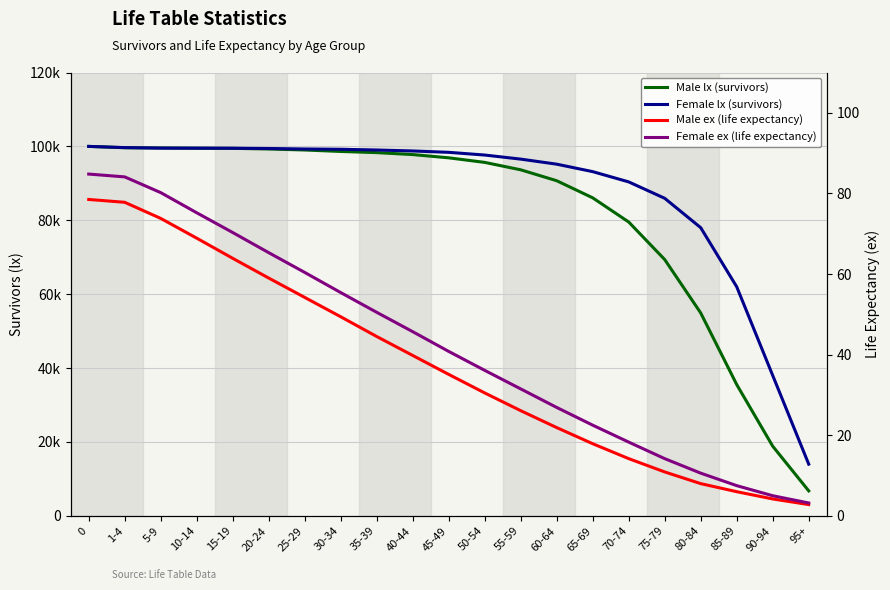

True or false: Male ex (life expectancy) and Female ex (life expectancy) intersect in this chart.

False